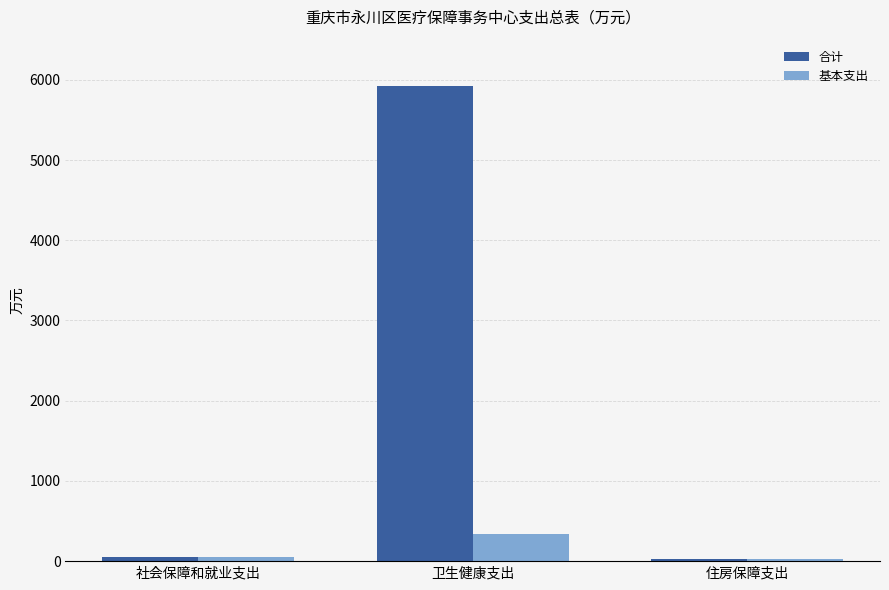

List the series in order of their peak value, lowest first.

基本支出, 合计